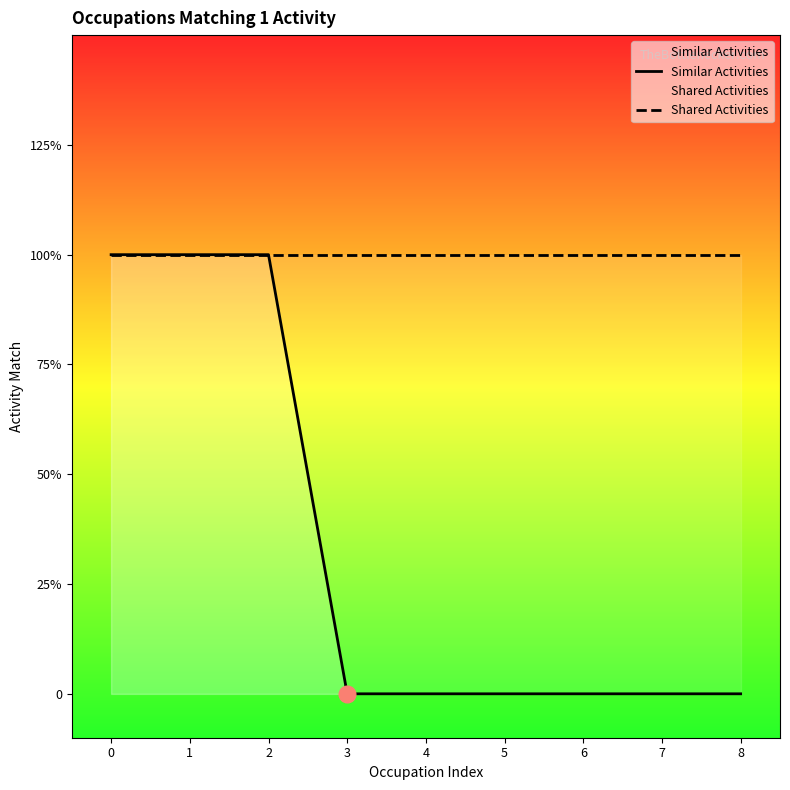

Reading left to right, transcribe all the data shown in this chart.

Similar Activities: 0=1	1=1	2=1	3=0	4=0	5=0	6=0	7=0	8=0
Shared Activities: 0=1	1=1	2=1	3=1	4=1	5=1	6=1	7=1	8=1